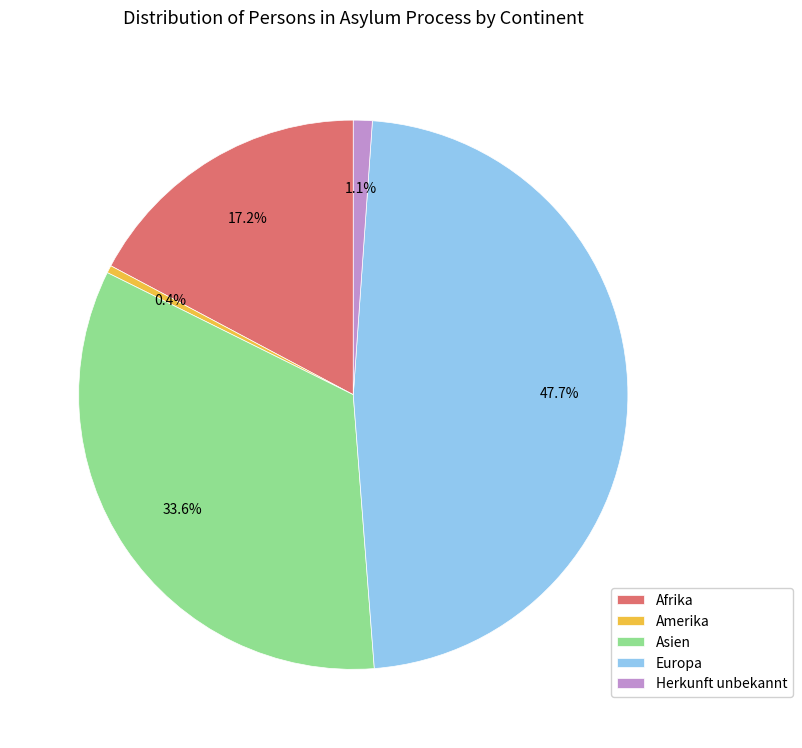

To the nearest percent, what is the combined percentage of Afrika and Asien?

51%